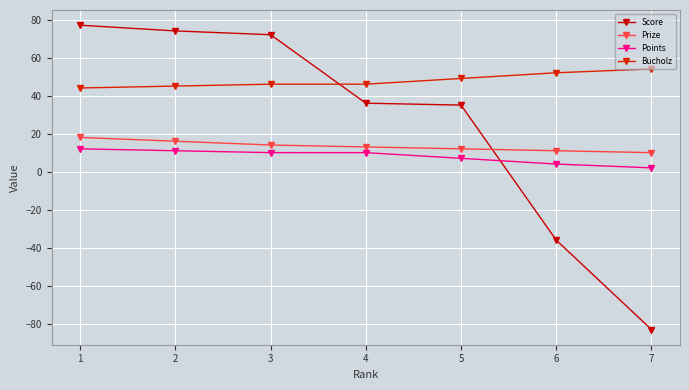

How many distinct data groups are displayed?

4